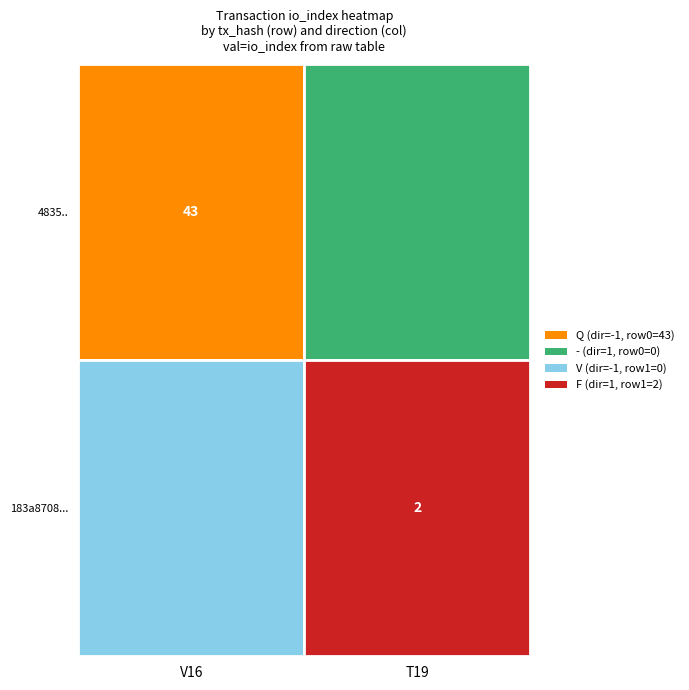

At which label is 183a8708bf25adca6d32e8c3ae17ffb044ad8da closest to 1?

-1